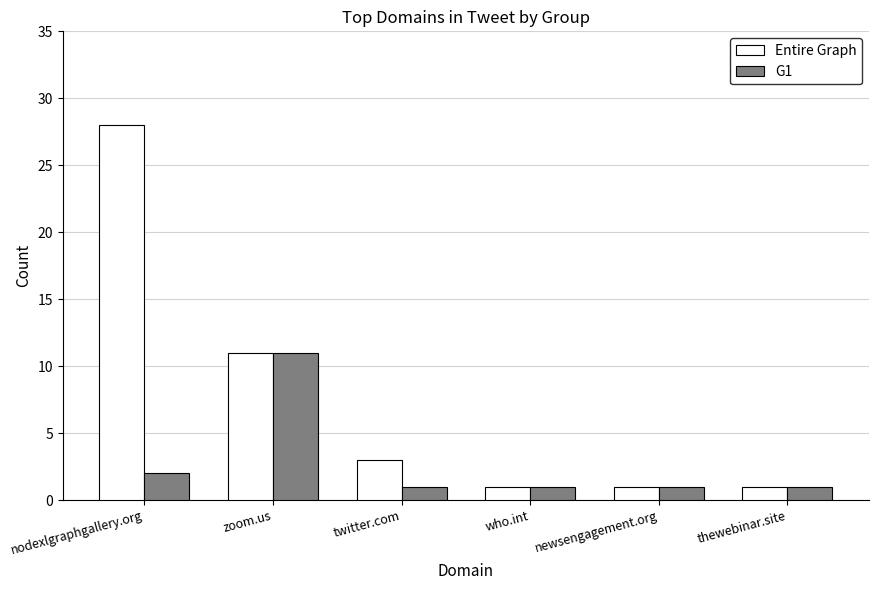

What is the total value across all series at zoom.us?

22